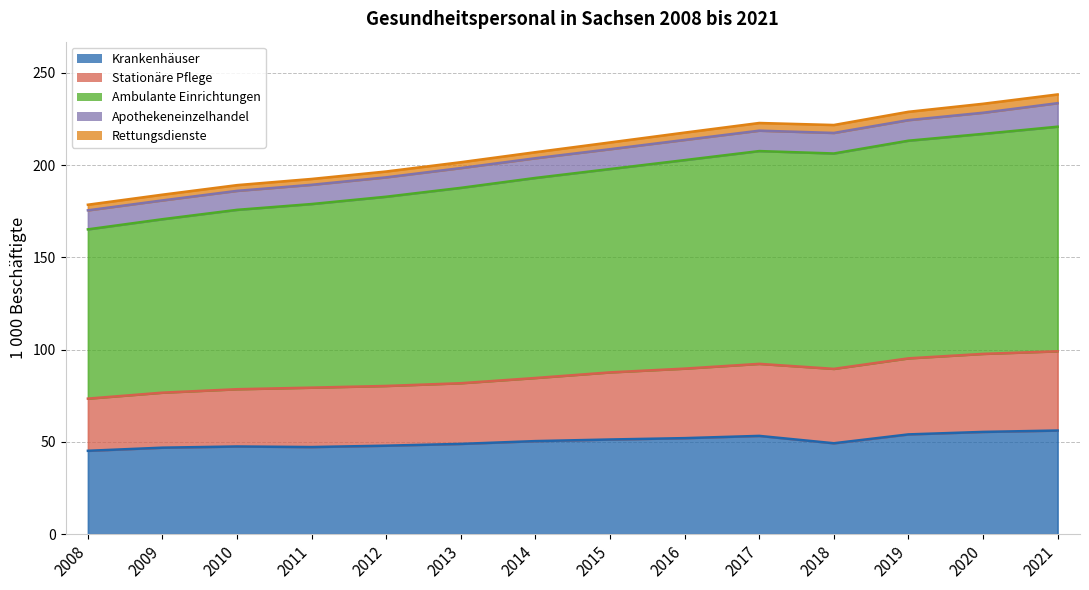

True or false: Stationäre Pflege and Krankenhäuser intersect in this chart.

False